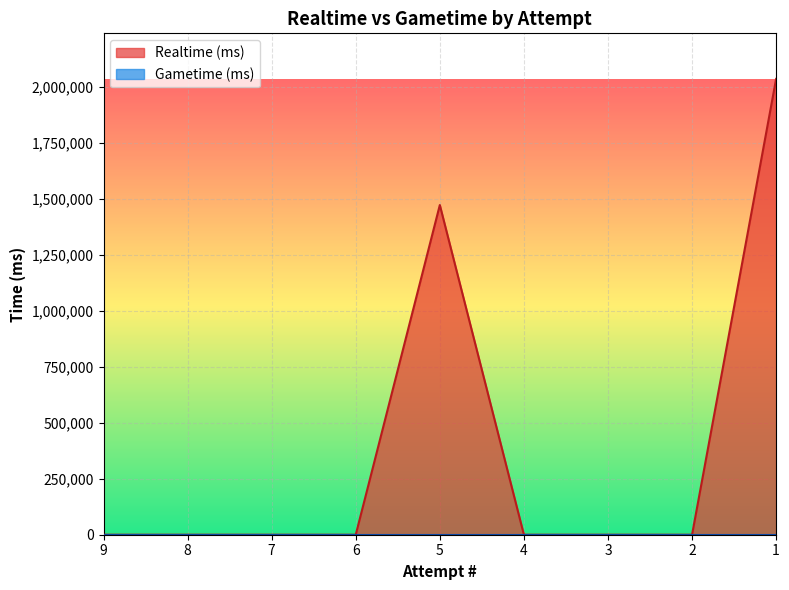

At which category does the chart reach its minimum across all series?

9